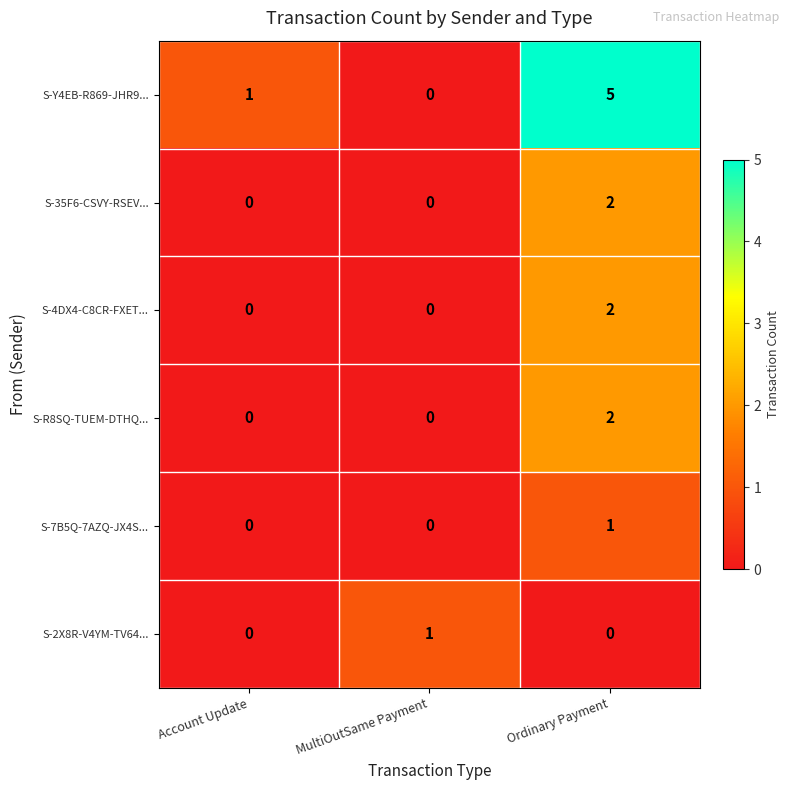

Which label corresponds to the largest value in the chart?

Ordinary Payment